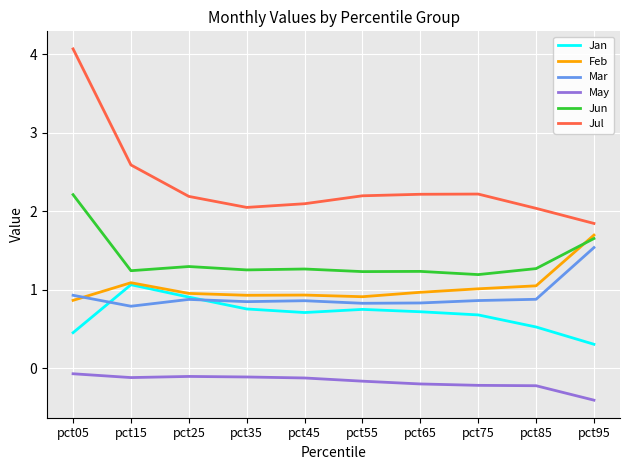

The Feb series shows 1.7 at pct95. True or false?

True